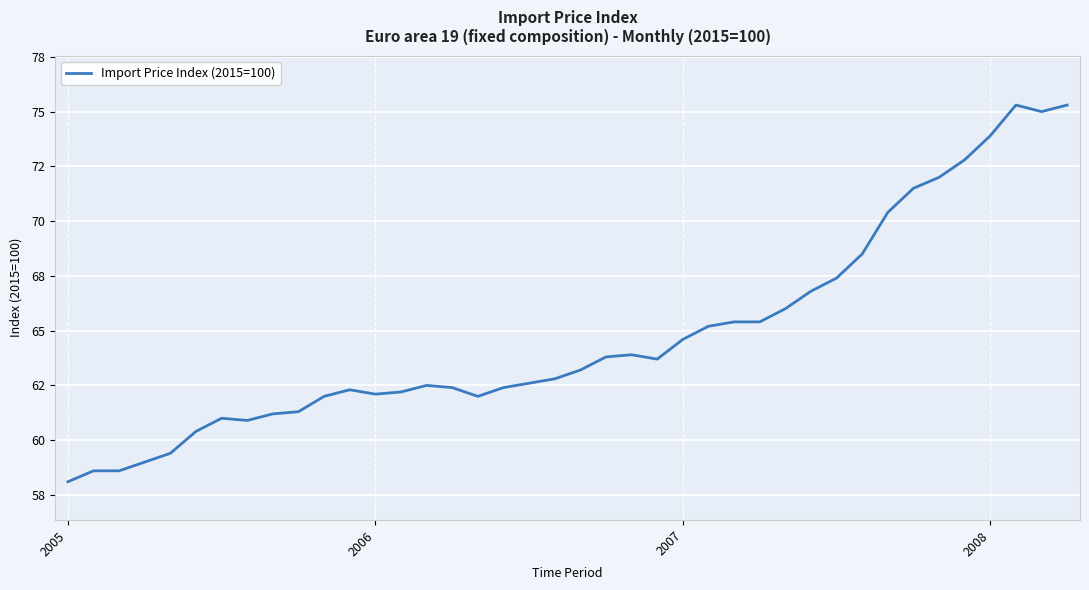

Does the chart have visible grid lines?

Yes